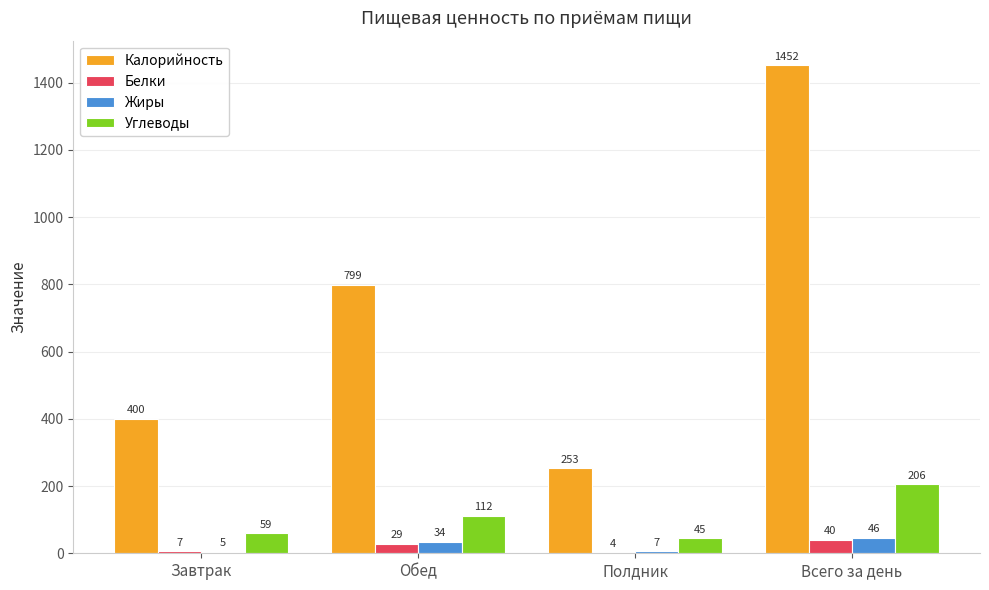

The Жиры series shows 7 at Полдник. True or false?

True